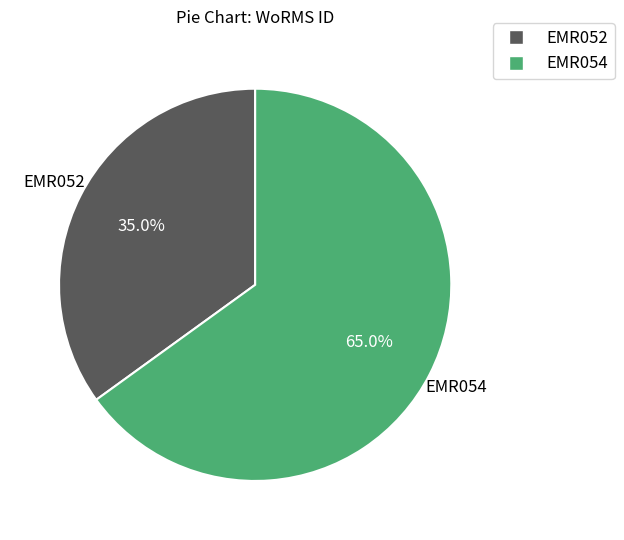

What percentage is the EMR052 slice, to the nearest percent?

35%